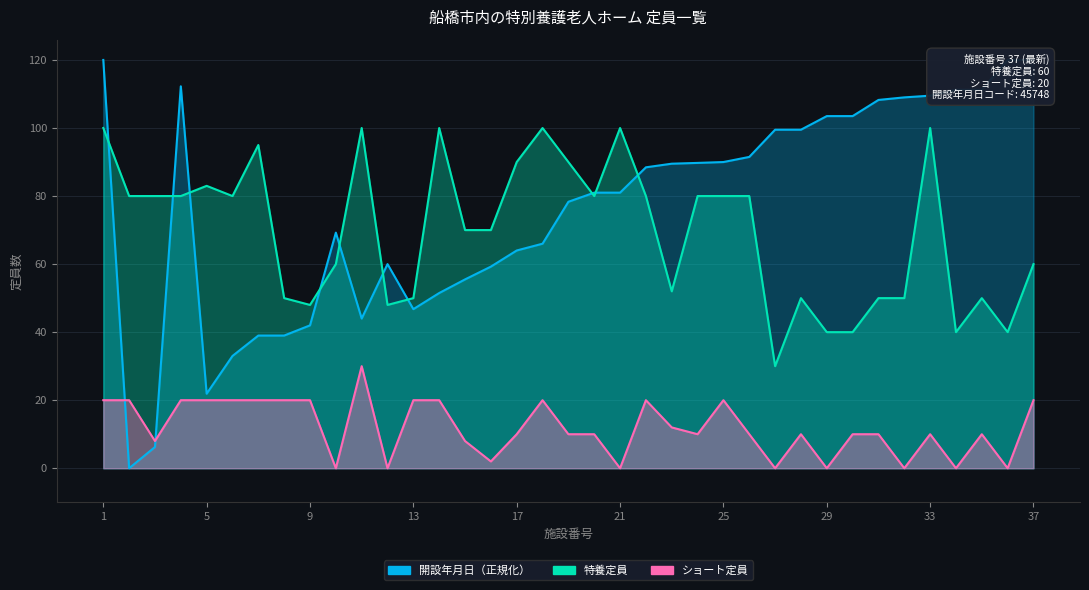

Is it true that ショート定員 equals 0.0 at 32?

True